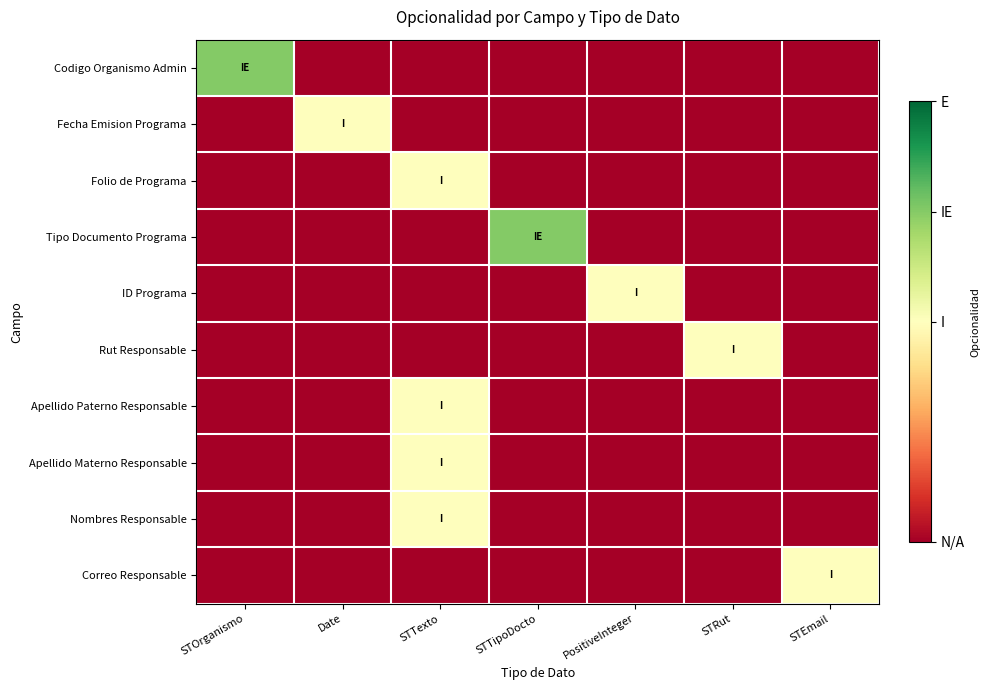

Which series has the largest total across all categories?

Codigo Organismo Admin